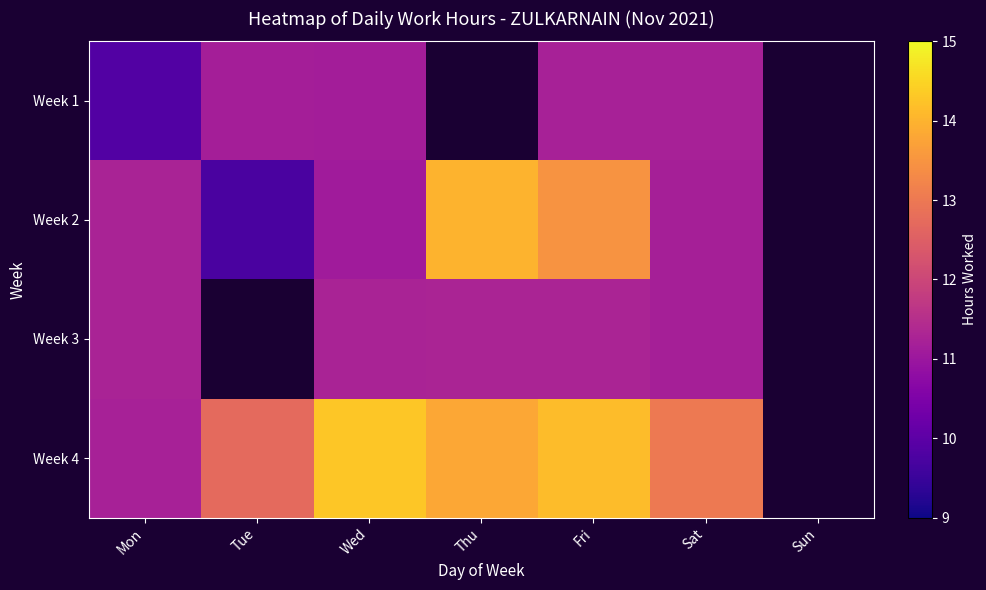

Read the Week 1 value at Sat.

11.2